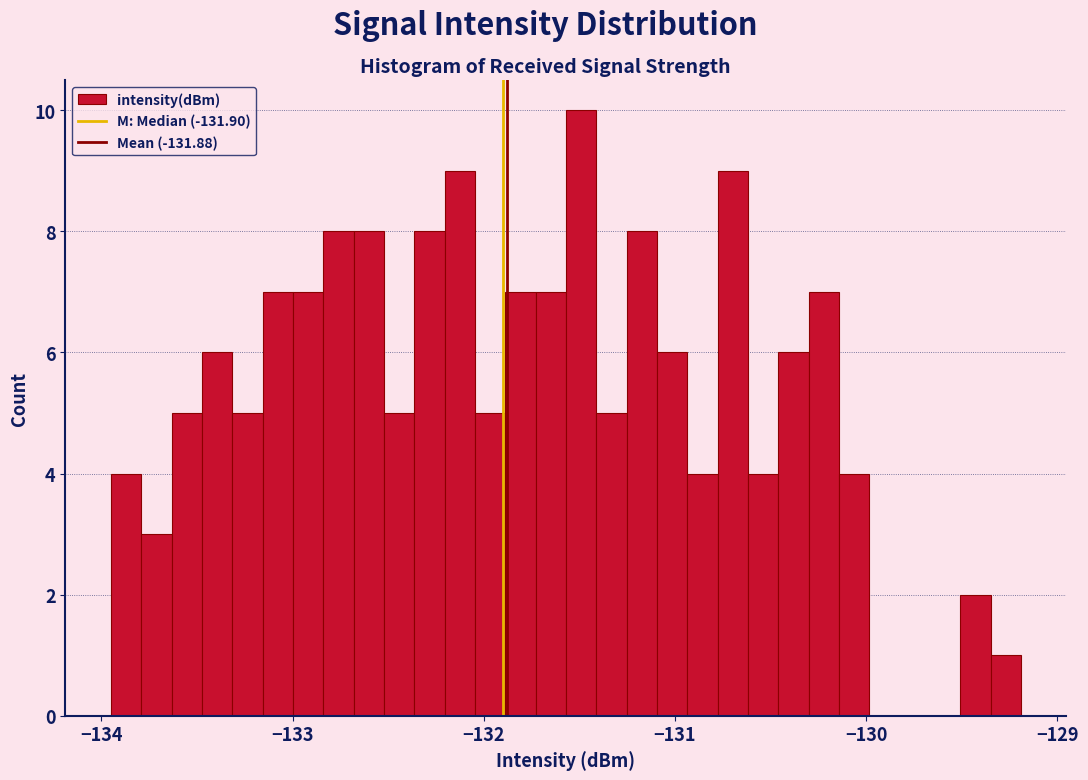

Read against the x-axis, roughly where is the centre of the tallest bar?

-131.5